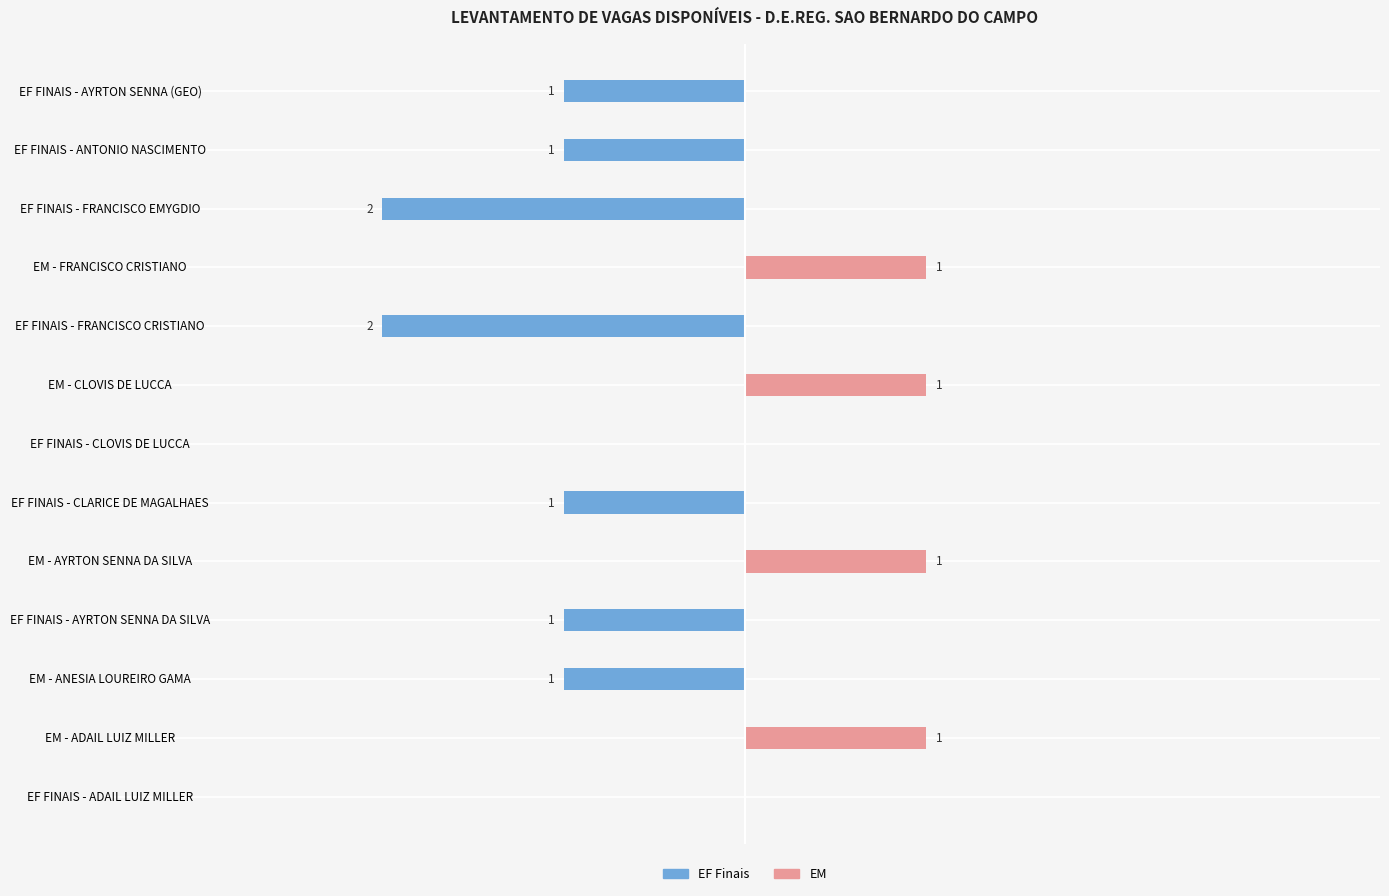

How many values in EF Finais are below zero?

7